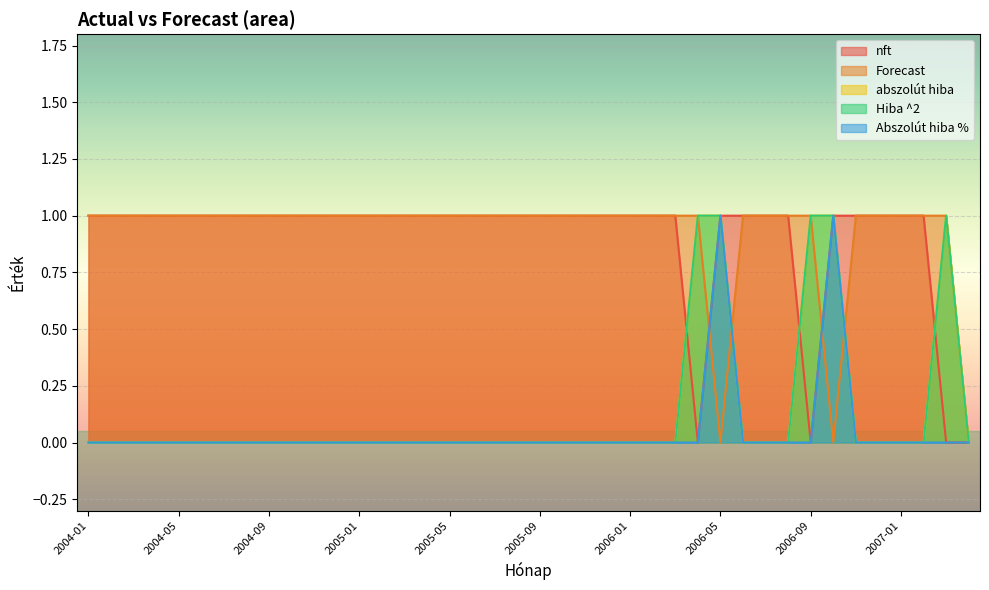

Count the Abszolút hiba % values in the range 0 to 1.

40